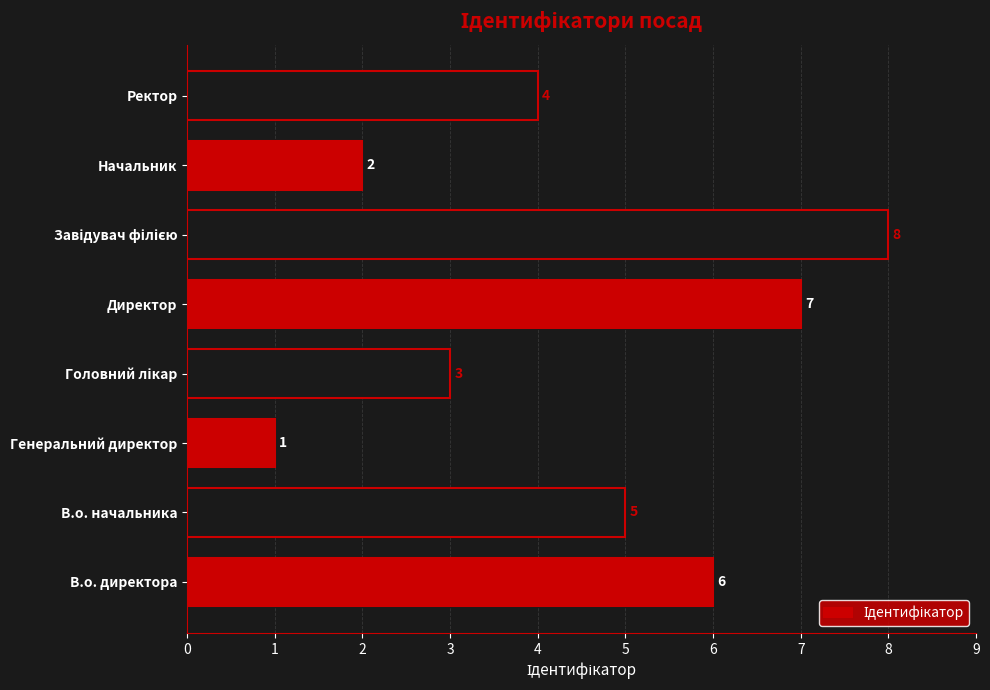

What is the smallest value displayed?

1